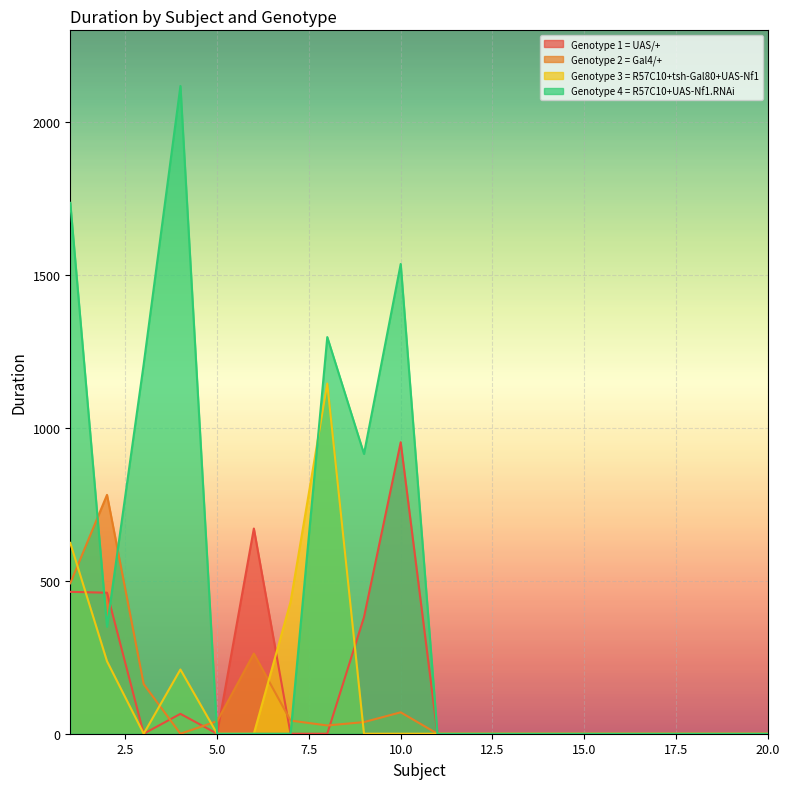

At how many categories does at least one series exceed 708?

7